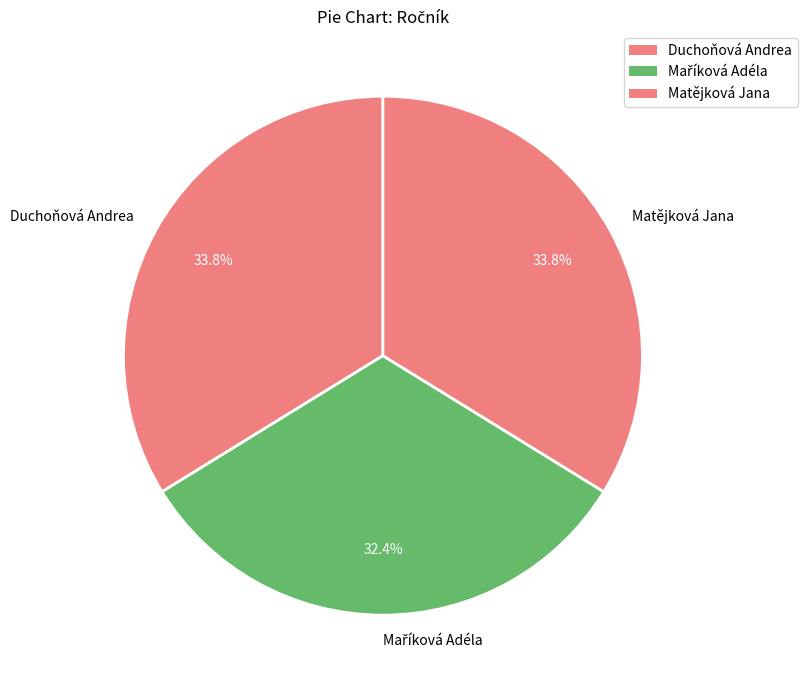

What is the total percentage of Matějková Jana and Duchoňová Andrea?

67.6%